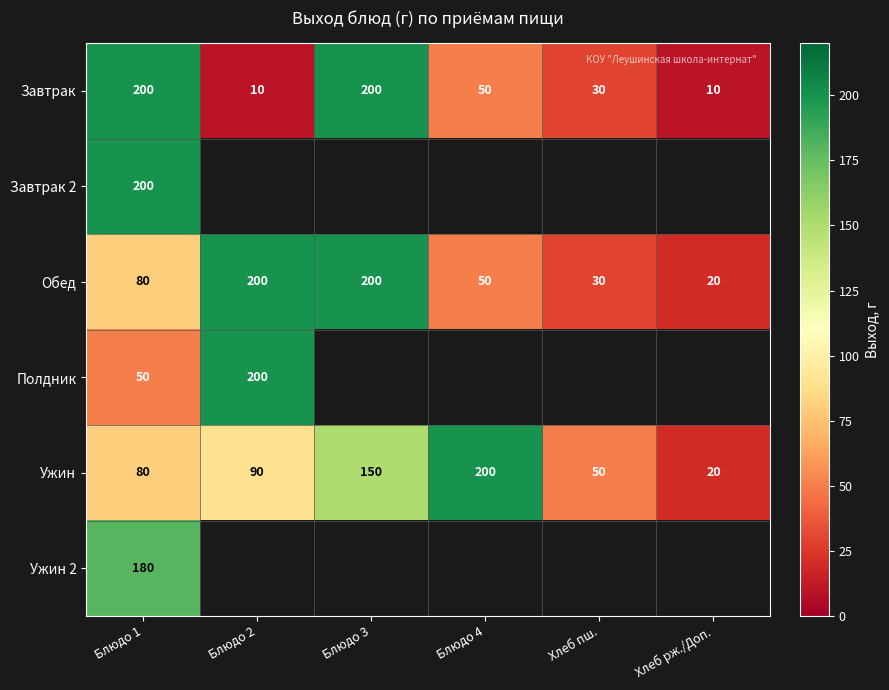

True or false: Полдник has a value of 87 at Блюдо 2.

False